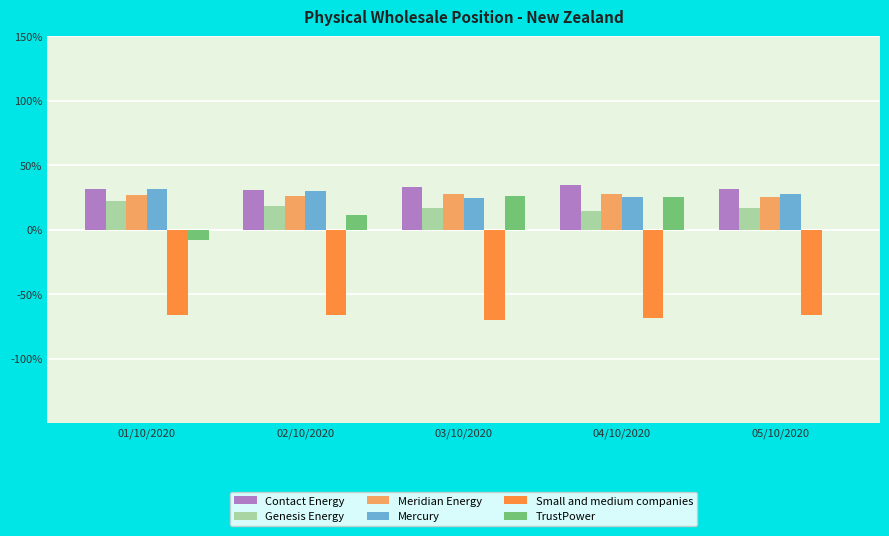

How many groups of bars are there?

5